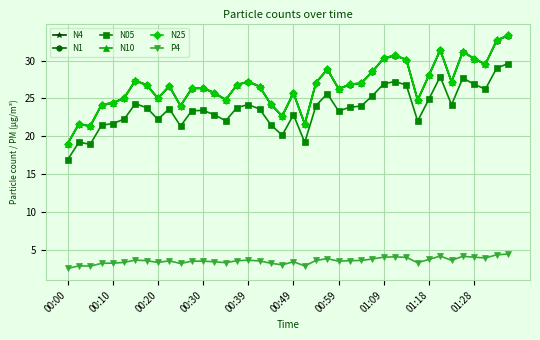

What is the greatest value displayed?

33.4